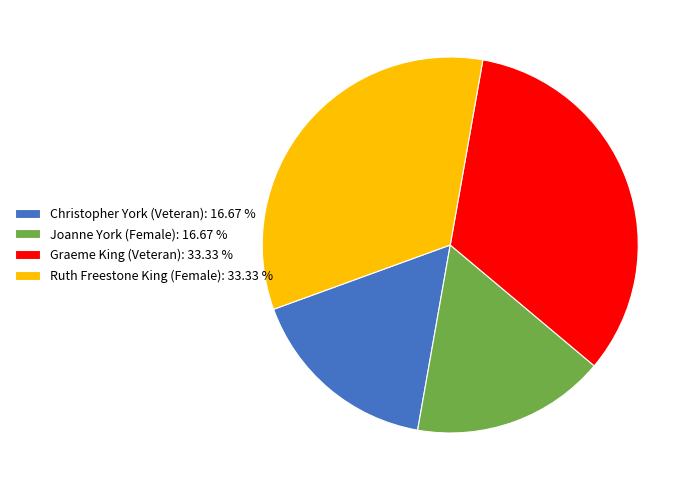

Is there any slice that represents more than half of the pie?

No